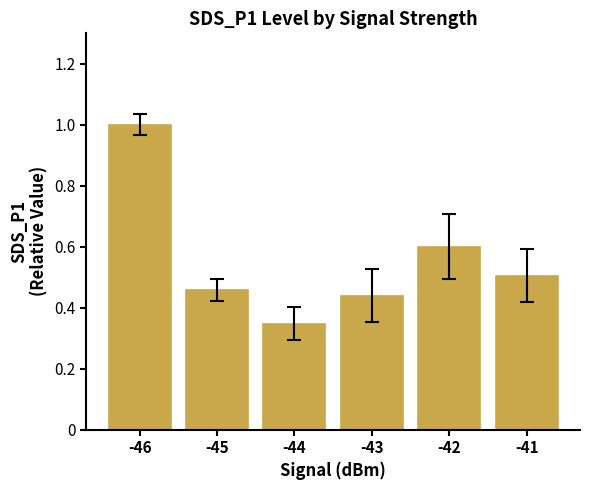

Which category has the highest value across all series?

-46